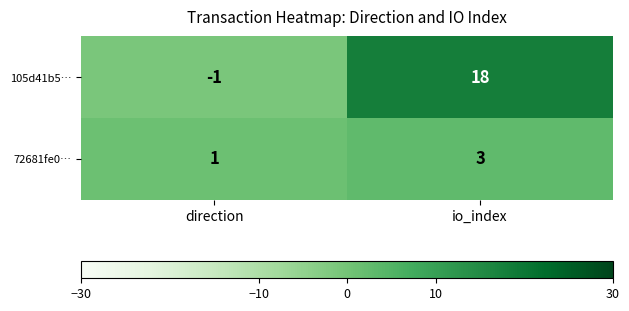

Reading left to right, list all the values displayed in this chart.

105d41b5…: -1	18
72681fe0…: 1	3